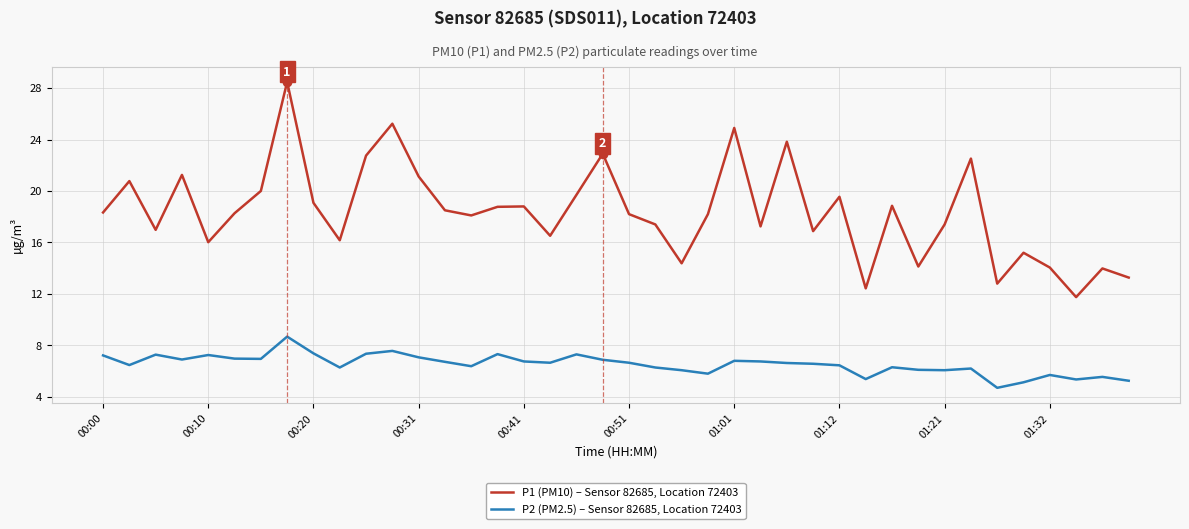

What is the sum of all P2 (PM2.5) – Sensor 82685, Location 72403 values?

261.1